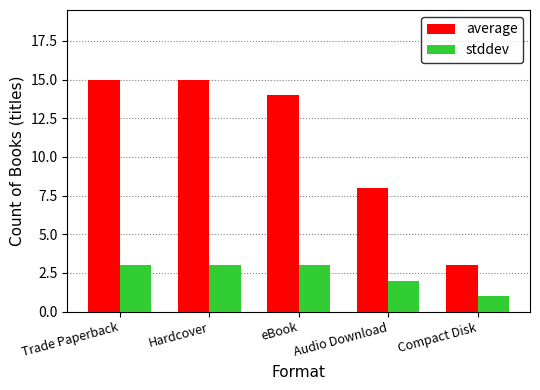

What is the difference between the highest and lowest values at Hardcover?

12